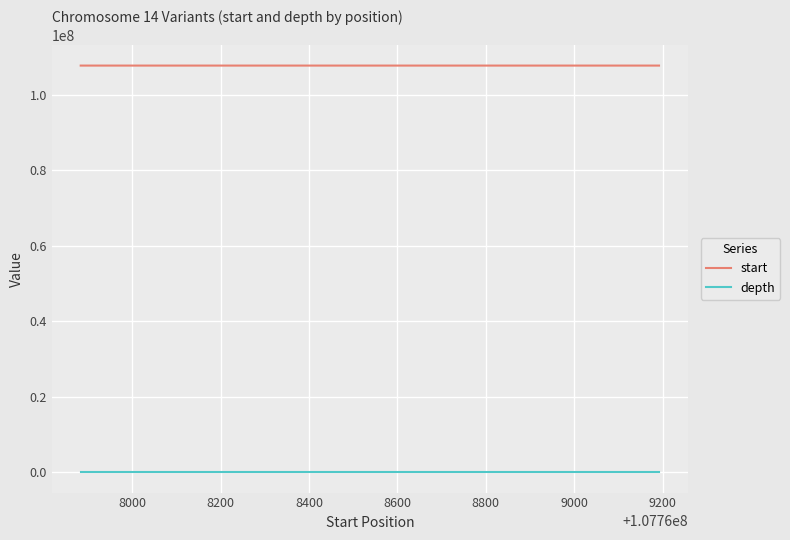

Count the start values in the range 107767883 to 107769192.

2